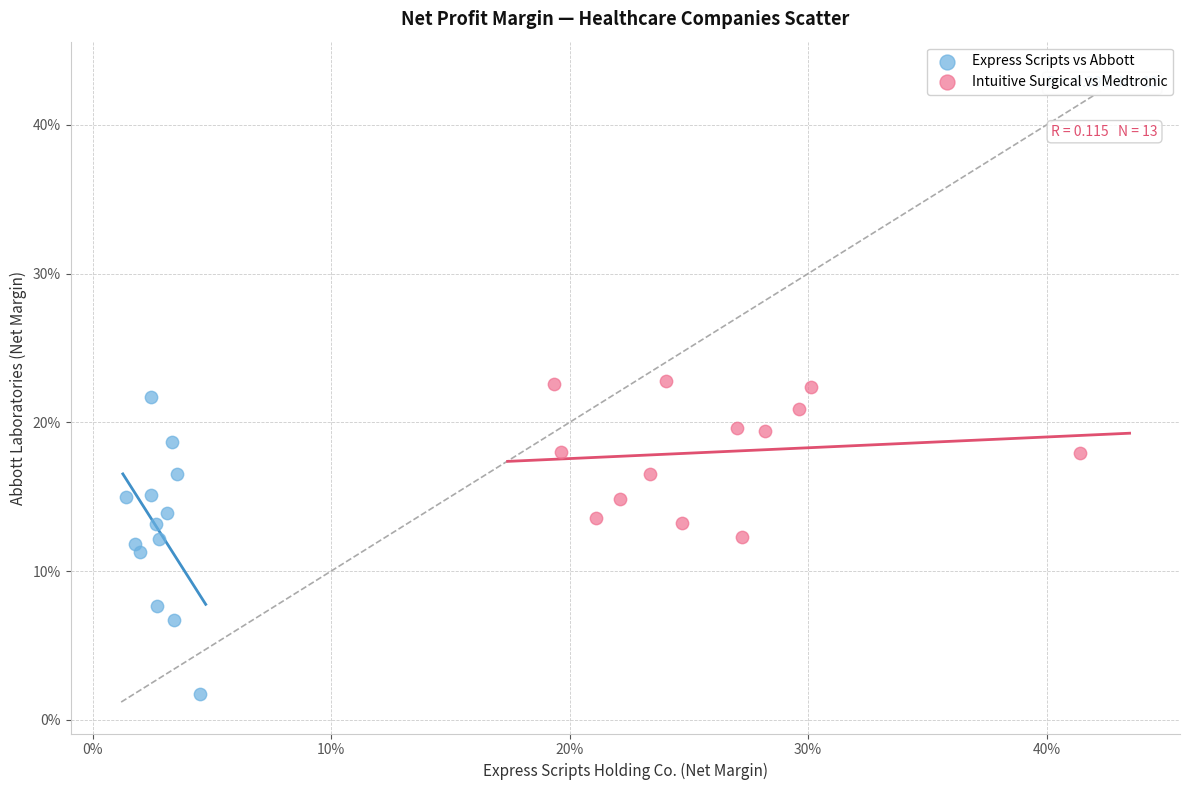

What are all the series names shown in the legend?

Express Scripts vs Abbott, Intuitive Surgical vs Medtronic